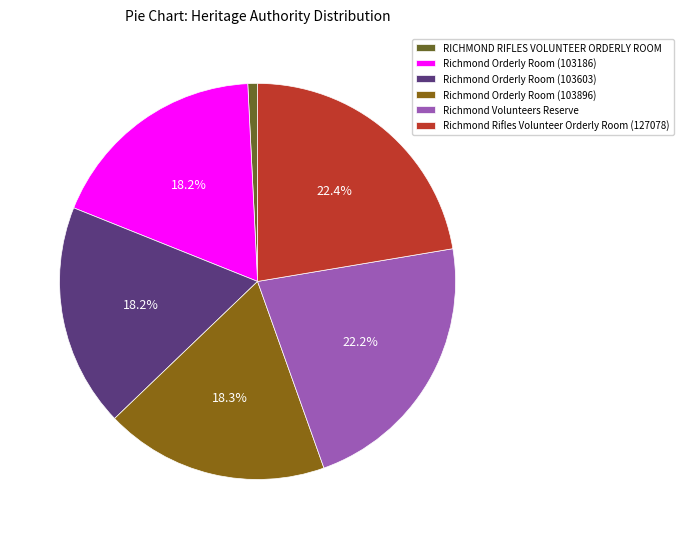

Which slice is the largest?

Richmond Rifles Volunteer Orderly Room (127078)